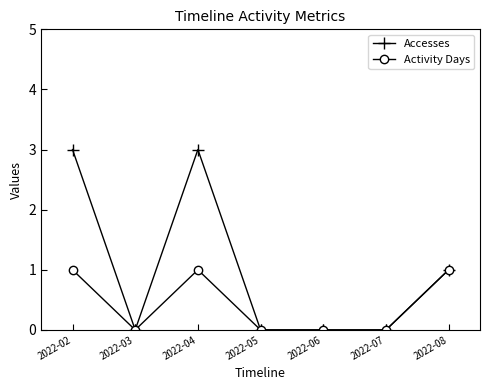

Where is the first local minimum for Accesses?

2022-03